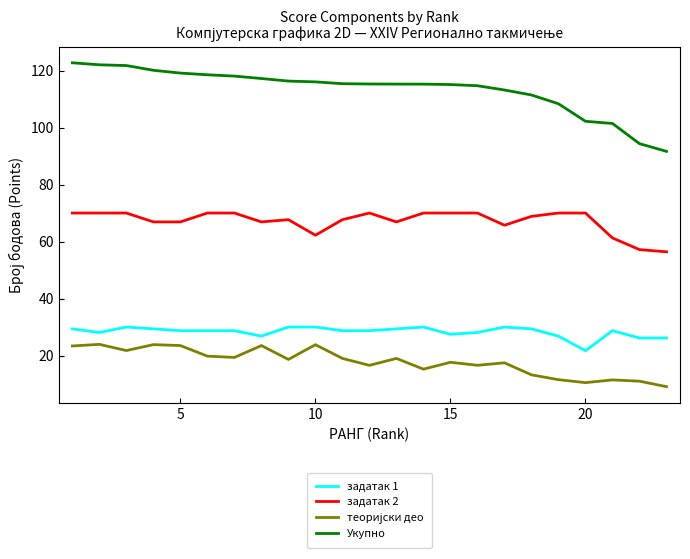

True or false: задатак 1 and Укупно cross at least once.

False